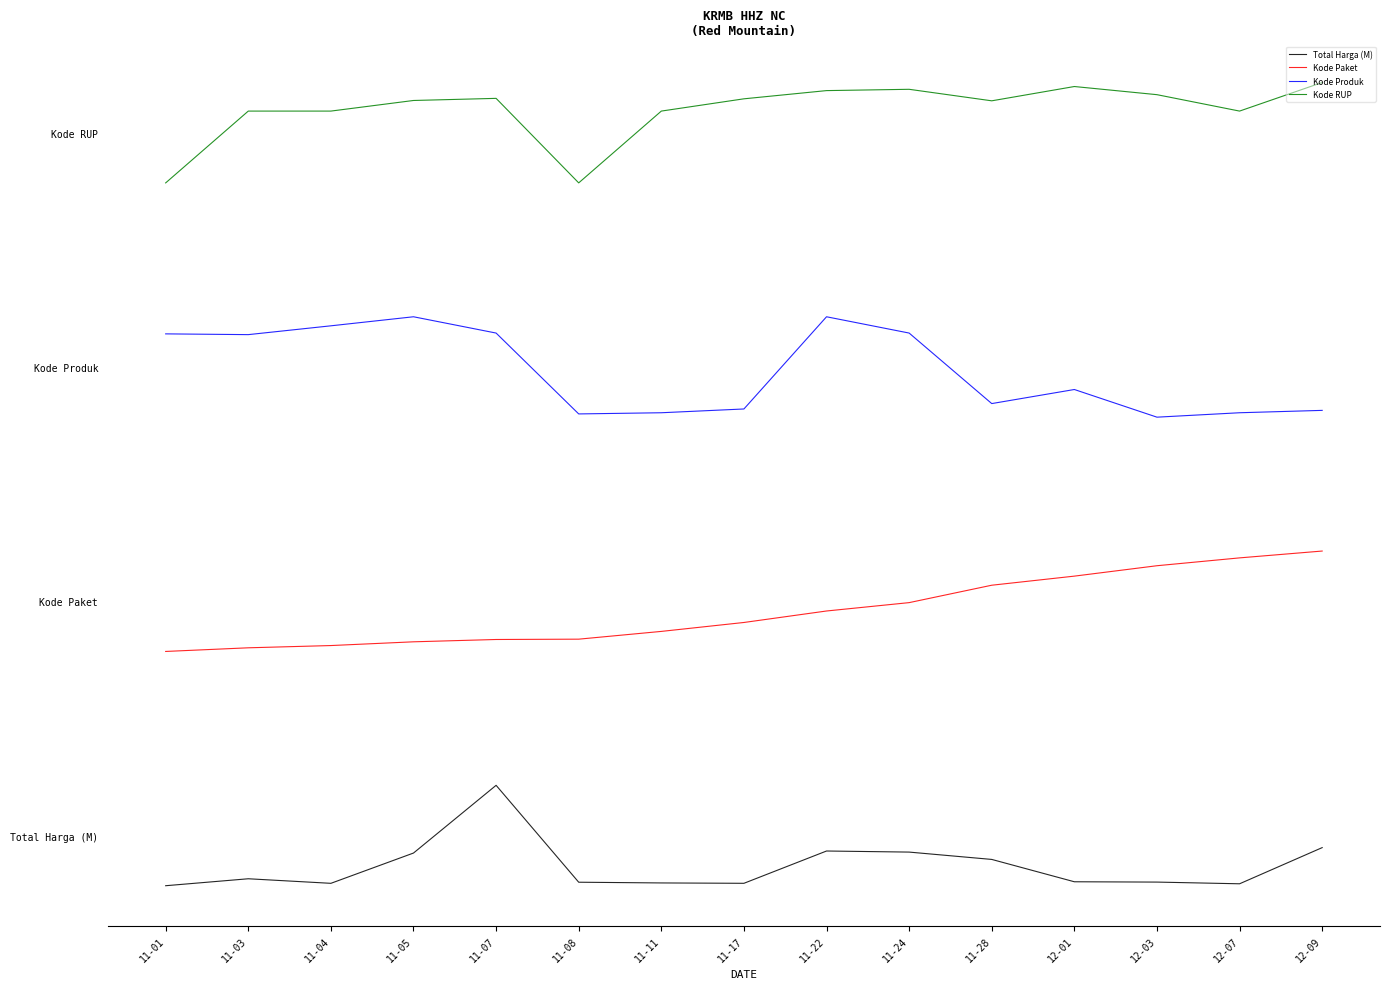

Does the chart display data point markers on the line(s)?

No